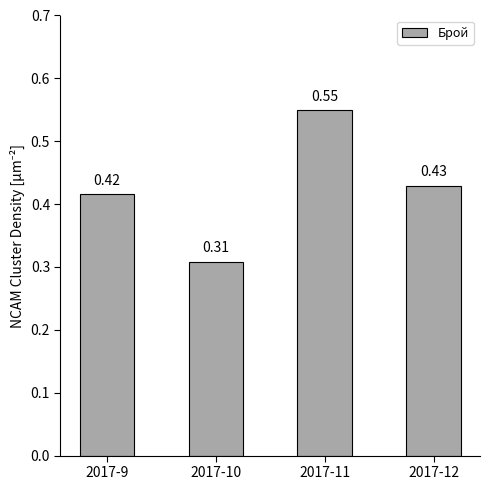

At which category does the chart reach its peak across all series?

2017-11